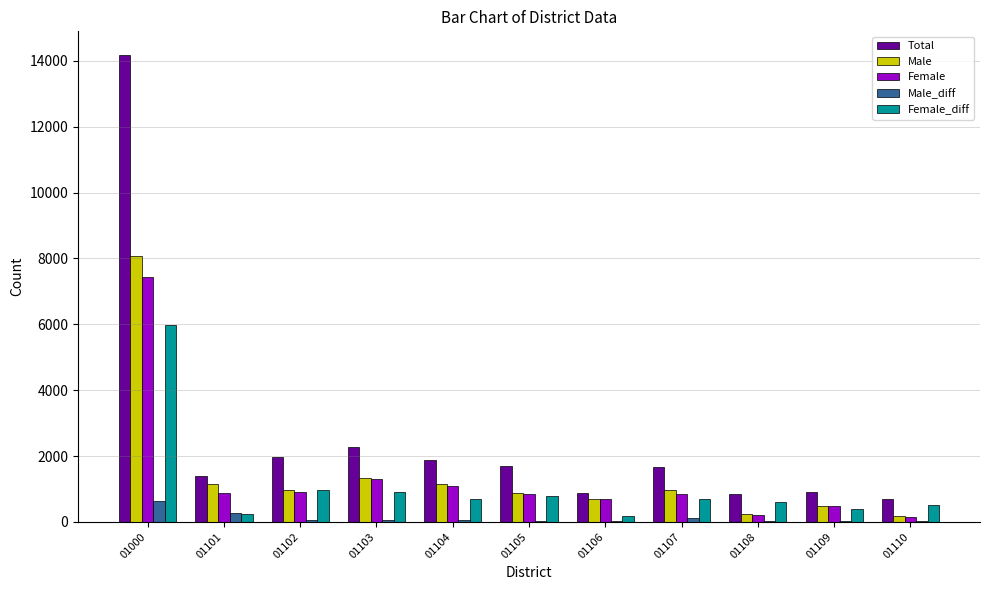

Is the value of Male_diff at 01106 greater than the value of Female at 01106?

No